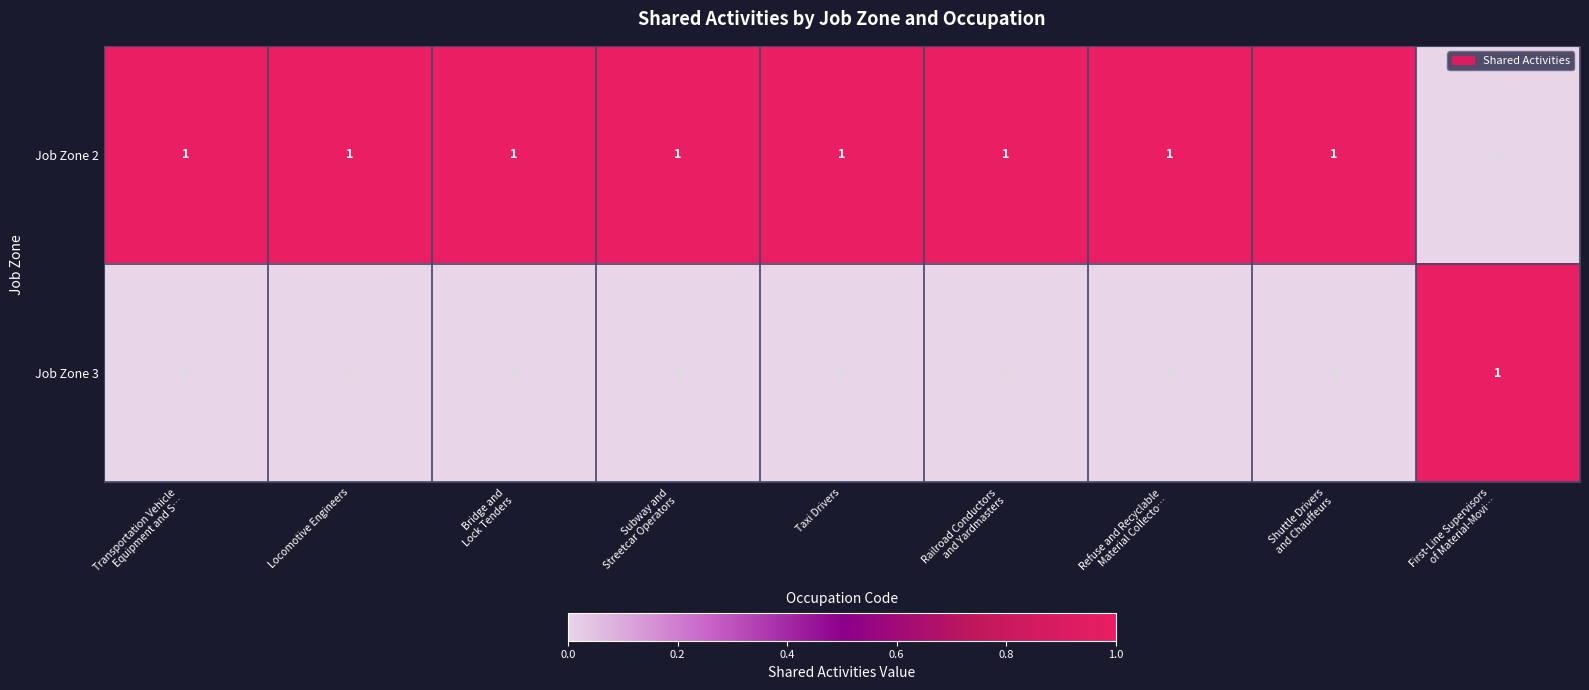

How many Job Zone 2 values are between 1 and 2?

8